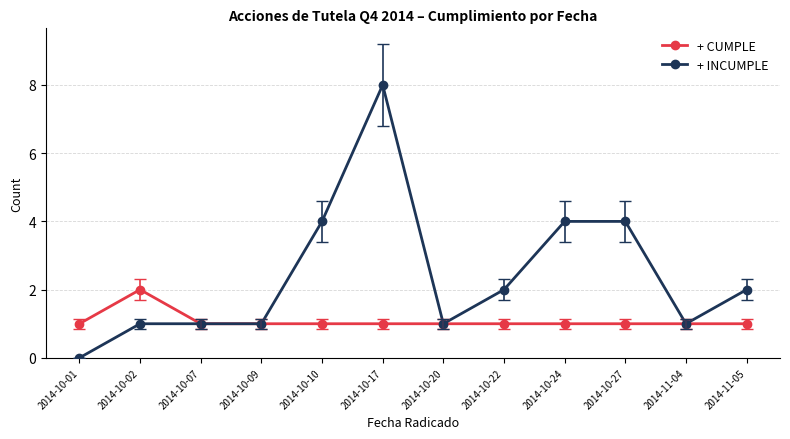

At how many categories does at least one series exceed 7?

1